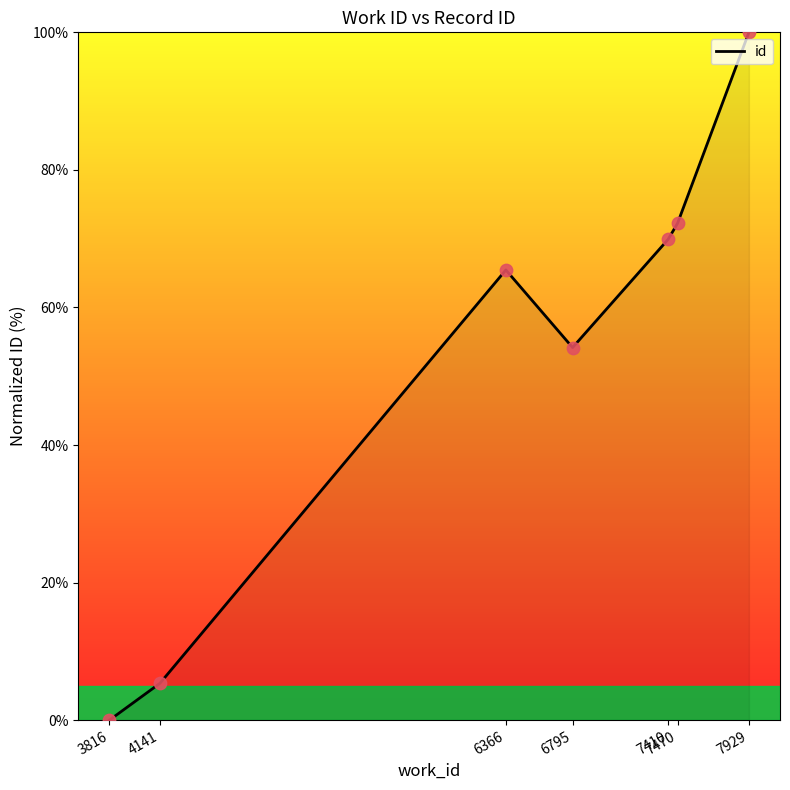

What is the change in value from 6366 to 7470?

+6.8